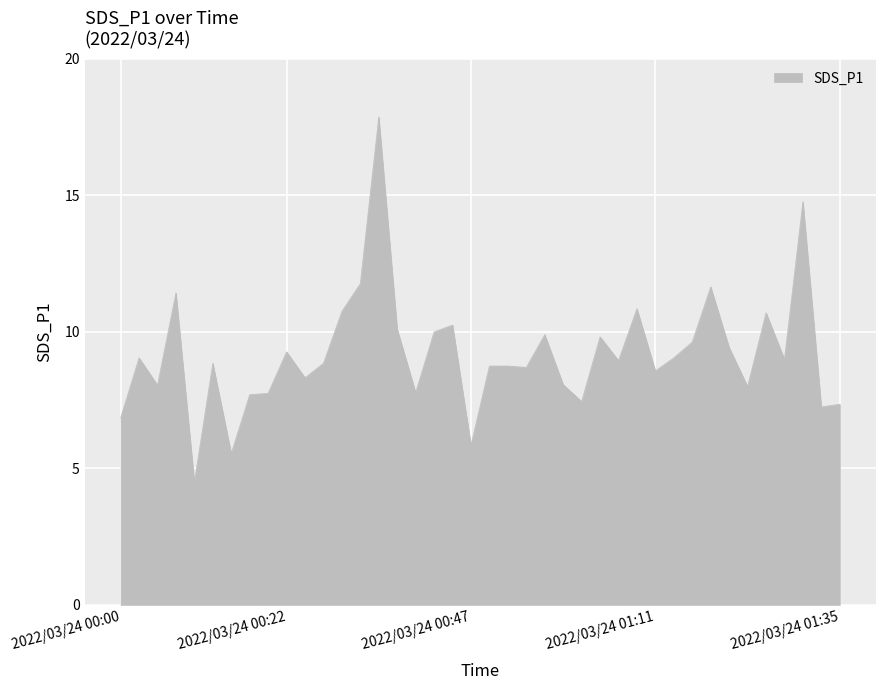

What is the greatest value displayed?

17.9